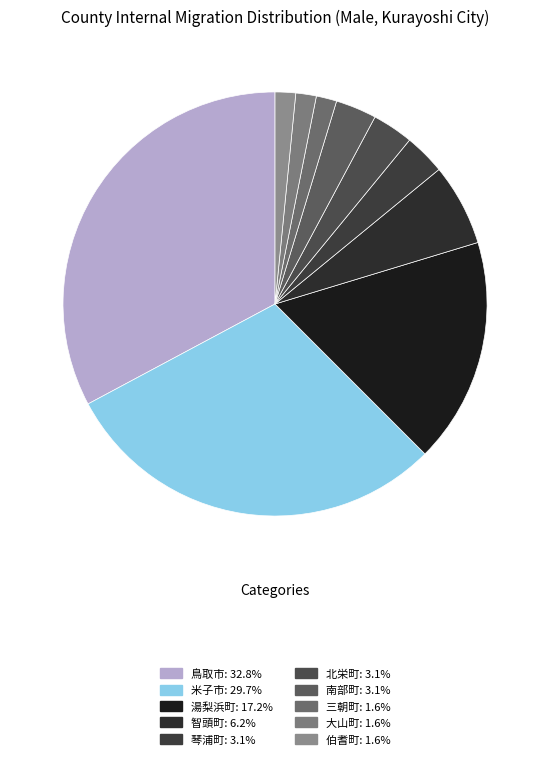

Is it true that 北栄町 is 3% of the pie?

True